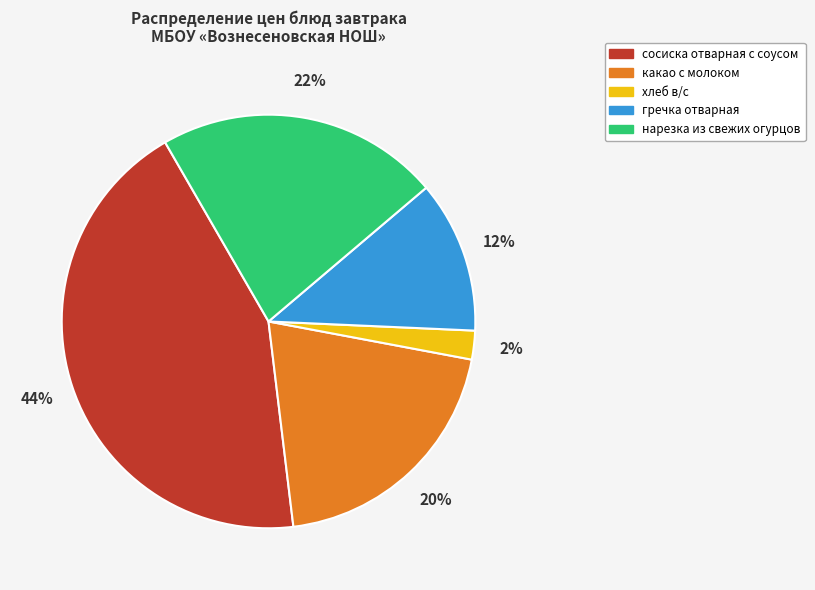

Between гречка отварная and сосиска отварная с соусом, which is larger?

сосиска отварная с соусом